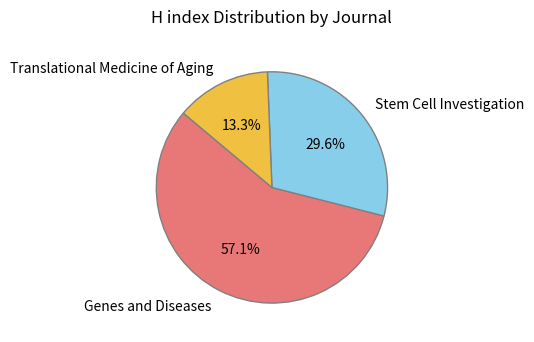

To the nearest percent, what is the difference between the Genes and Diseases and Stem Cell Investigation slice percentages?

28%